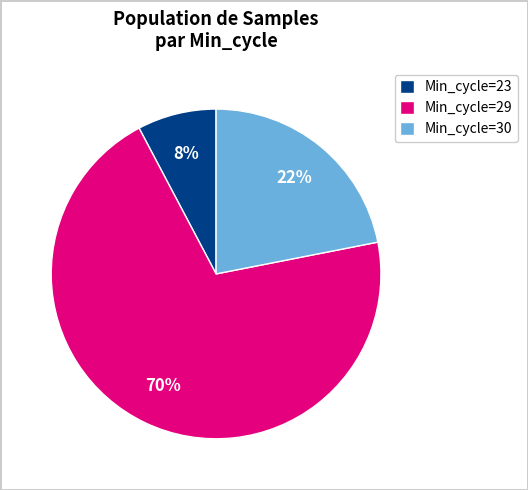

How many slices are in this pie chart?

3